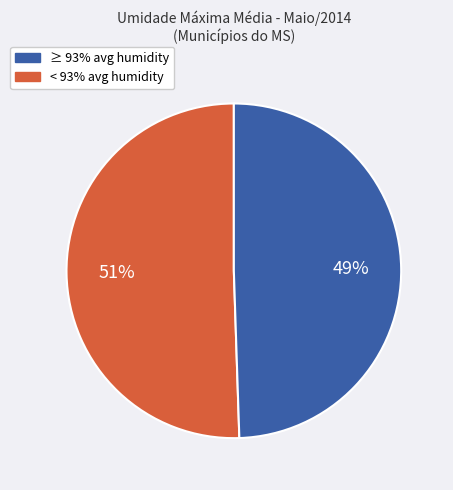

To the nearest percent, what is the average slice percentage?

50%